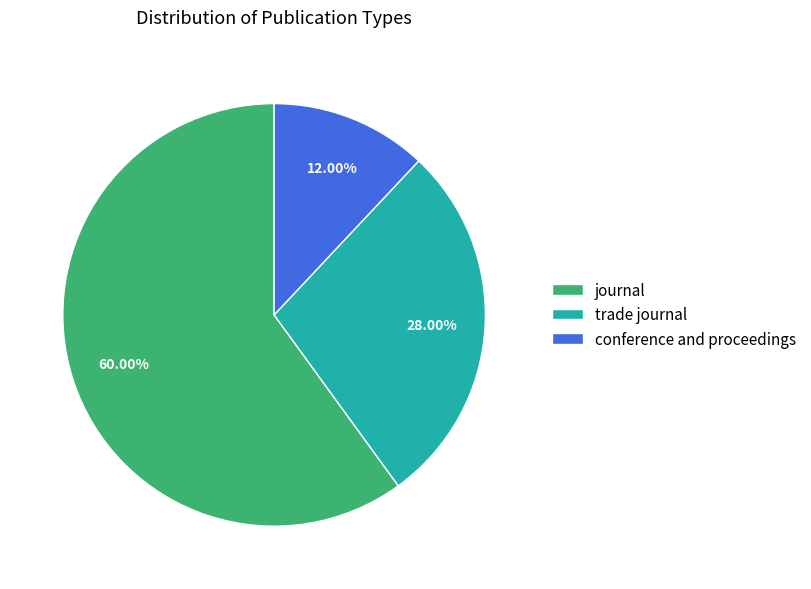

Which category accounts for the majority?

journal